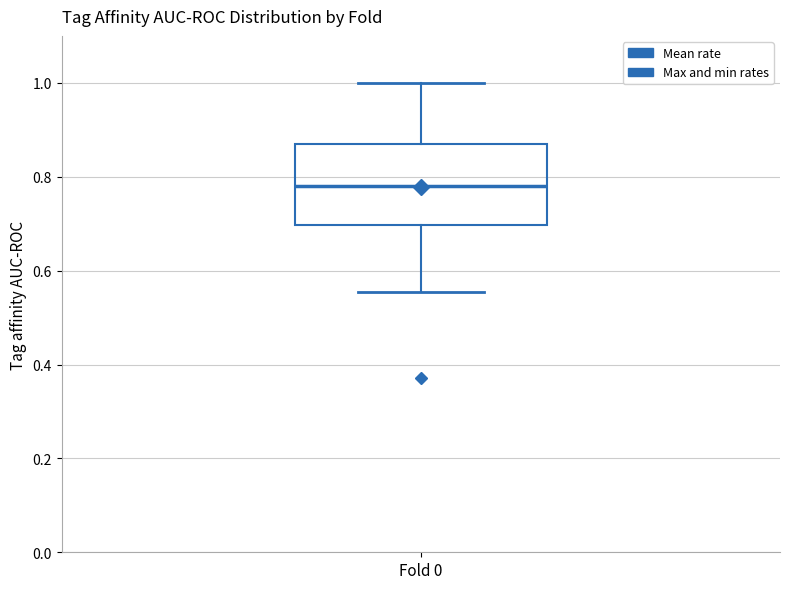

Read this box plot against the y-axis: the position of the median line, the range covered by the box, and the ends of both whiskers. The values are not printed on the chart, so give them approximately, as read against the axis.

median 0.78, box 0.70 to 0.86, whiskers 0.56 to 1.00